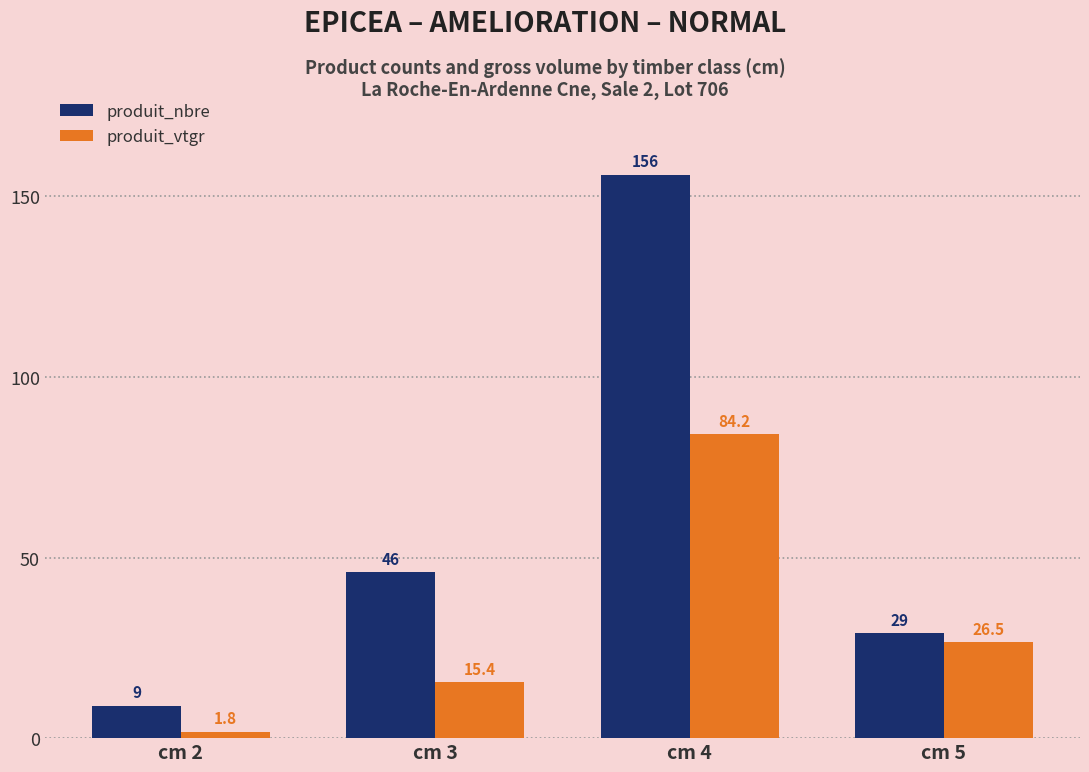

Which series has the largest range (max minus min)?

produit_nbre